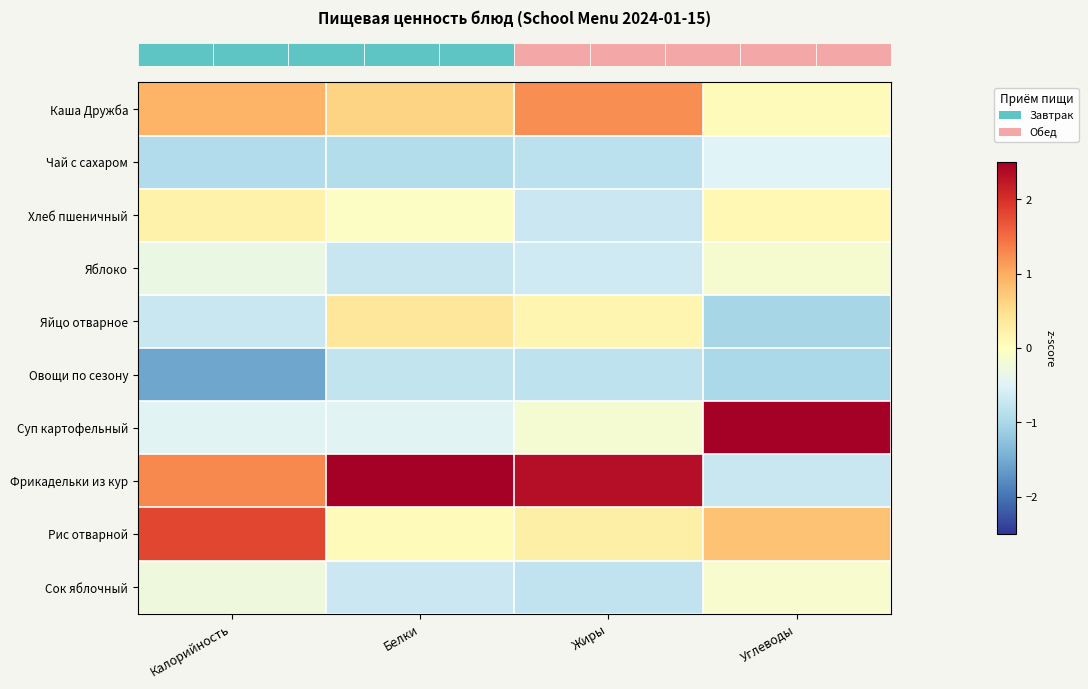

What is the maximum value shown in the chart?

2.6